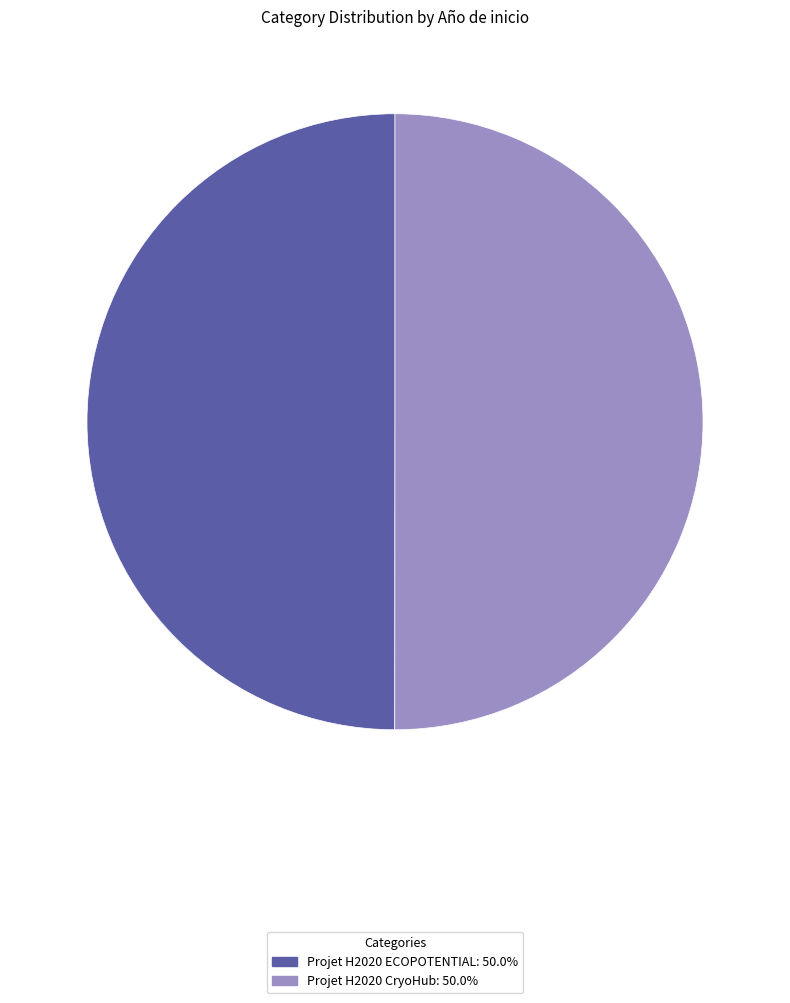

Is the sum of Projet H2020 ECOPOTENTIAL and Projet H2020 CryoHub greater than half?

Yes